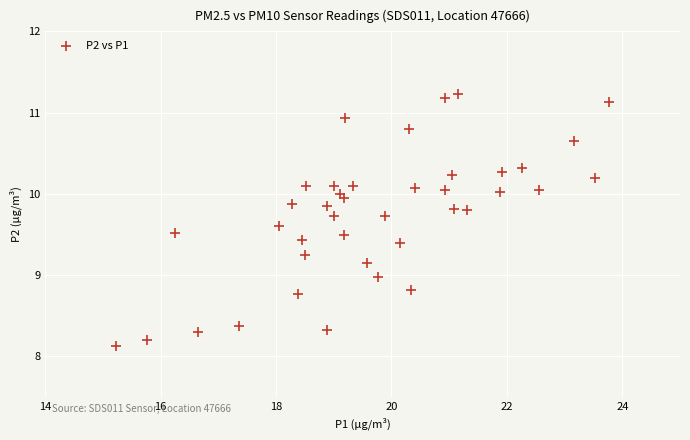

What is the range of X values (max minus min)?

8.5